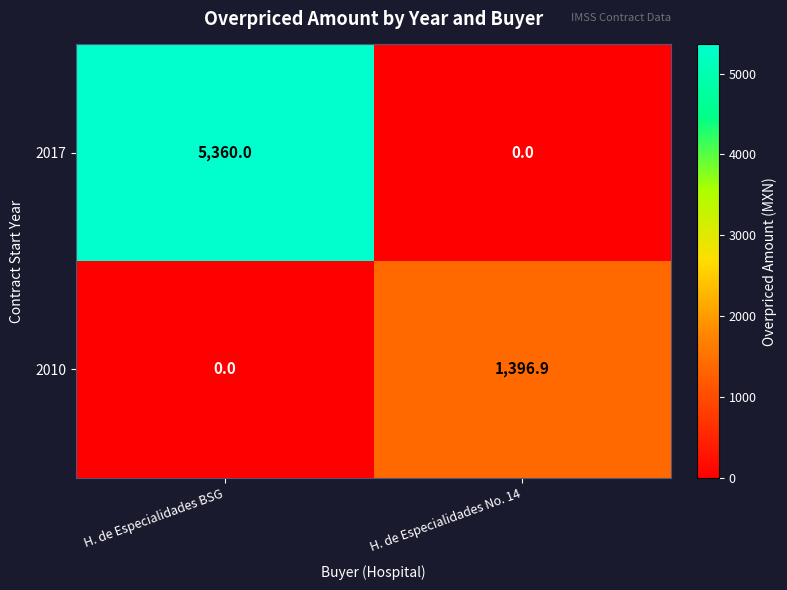

True or false: 2010 has a value of 0.0 at H. de Especialidades BSG.

True